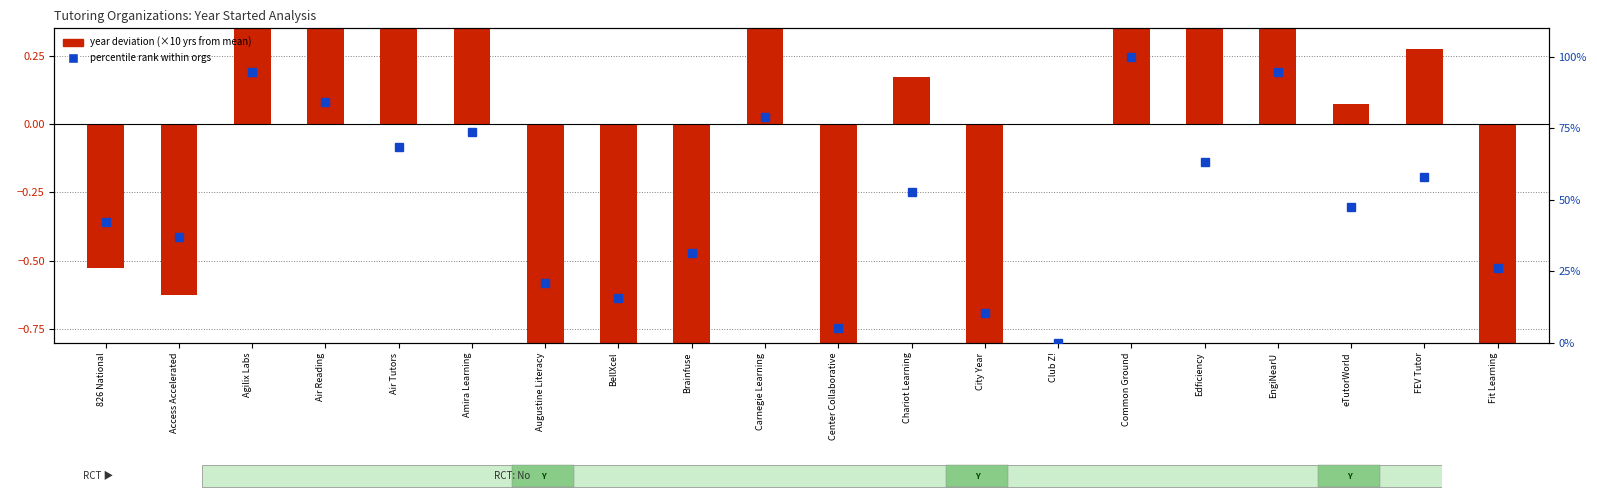

The value of year deviation (x10 yrs from mean) at 826 National is -0.4. True or false?

False